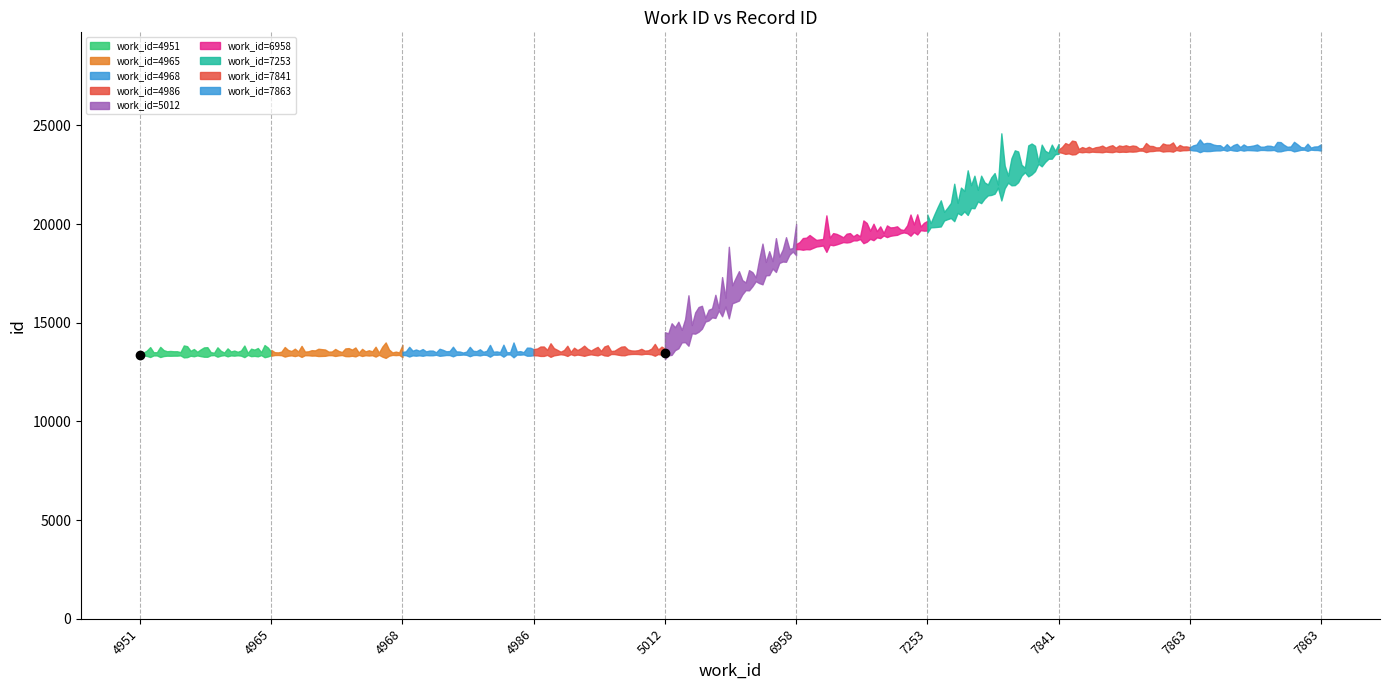

Reading left to right, list all the values displayed in this chart.

13355	13373	13377	13402	13446	18762	19762	23655	23769	23773